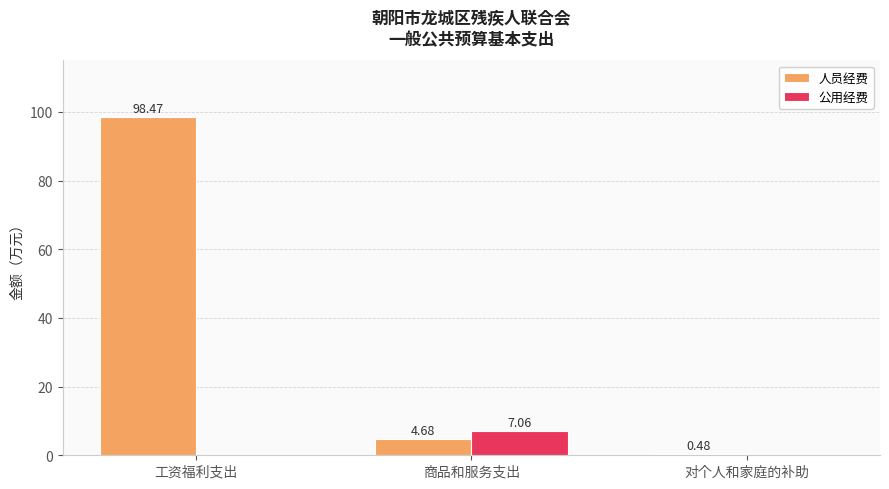

What is the sum of all 人员经费 values?

103.6